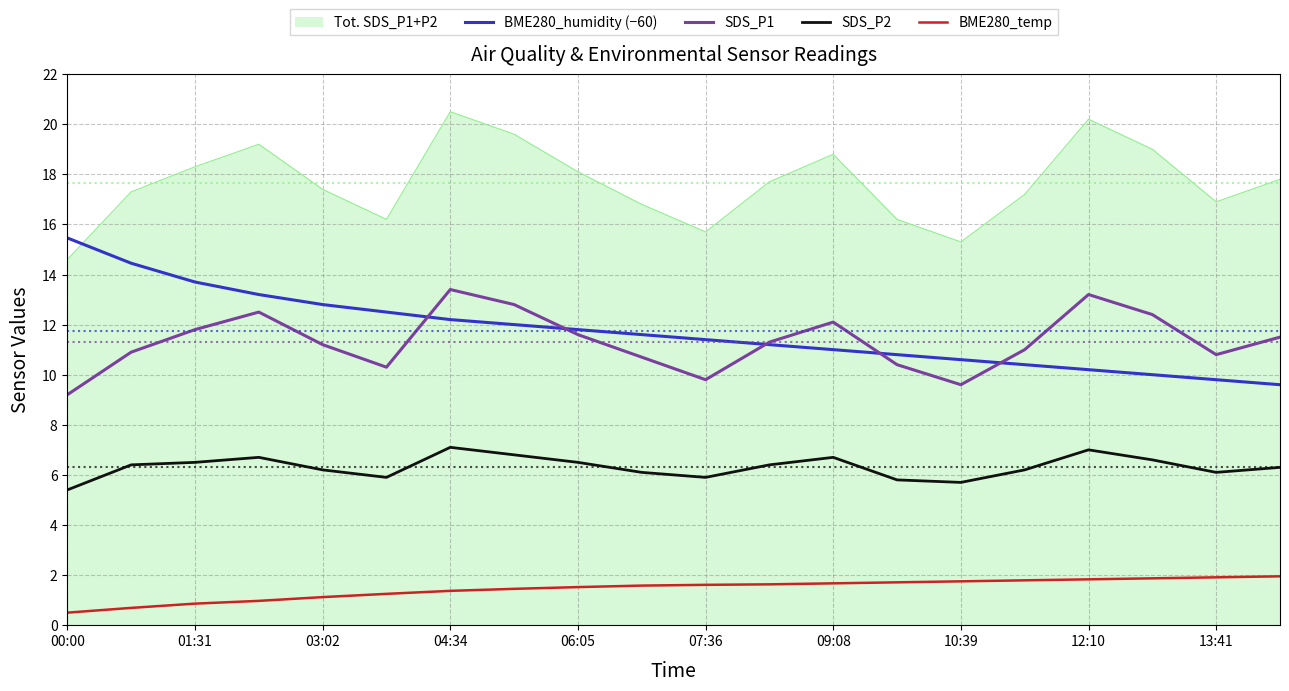

True or false: SDS_P2 and SDS_P1 cross at least once.

False